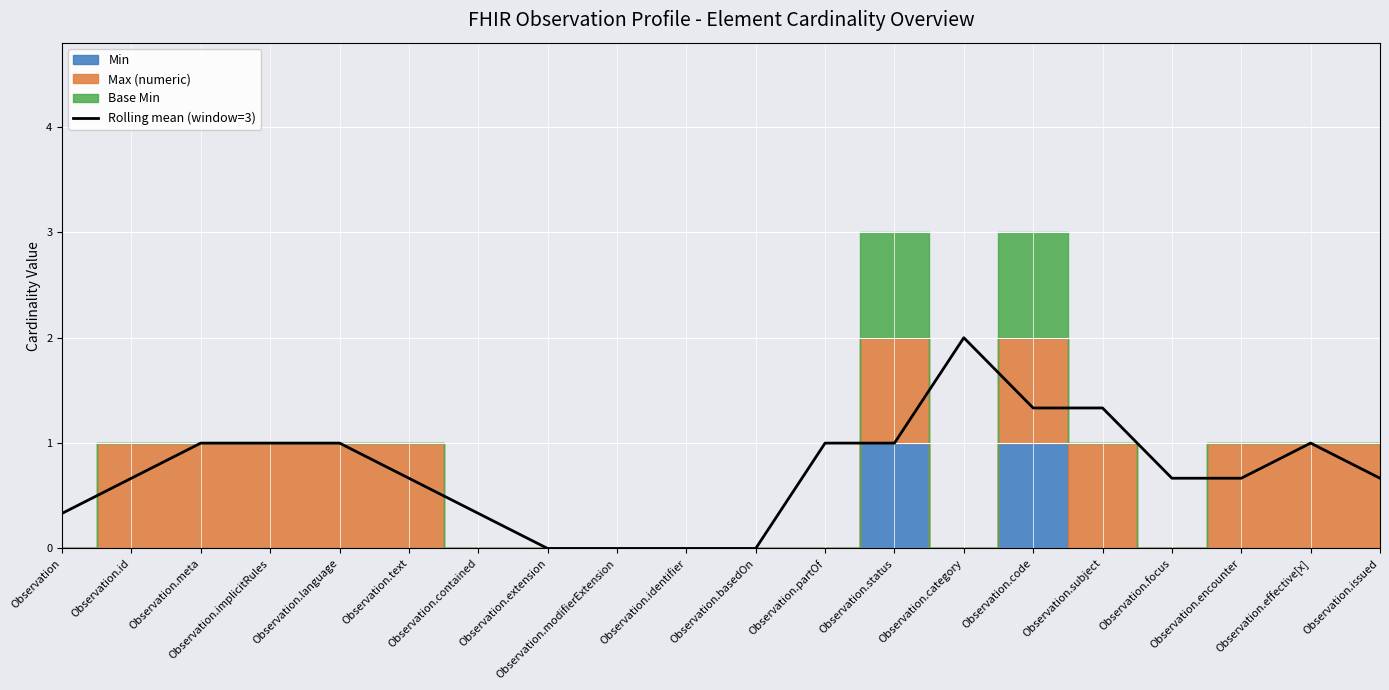

What is the greatest value displayed?

2.0